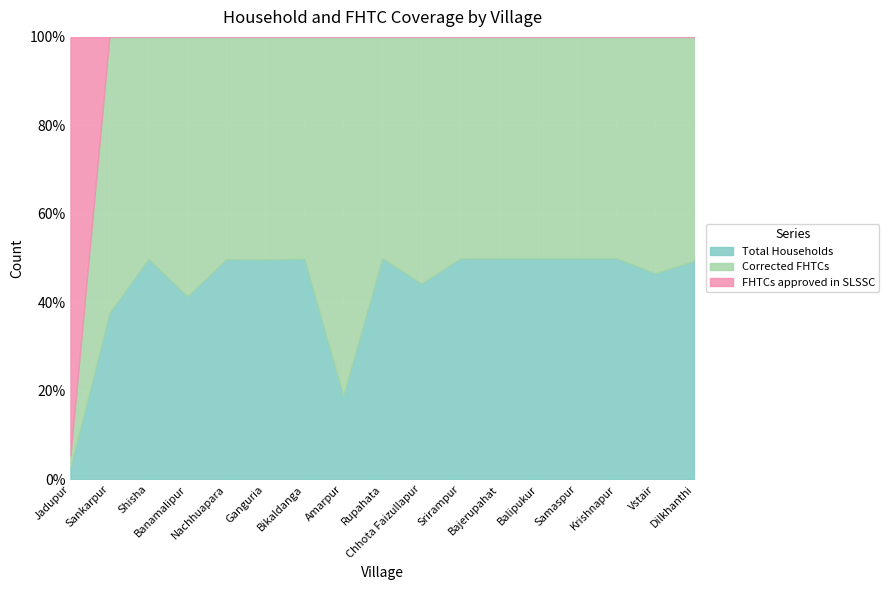

What is the label of the 6th point from the right?

Bajerupahat